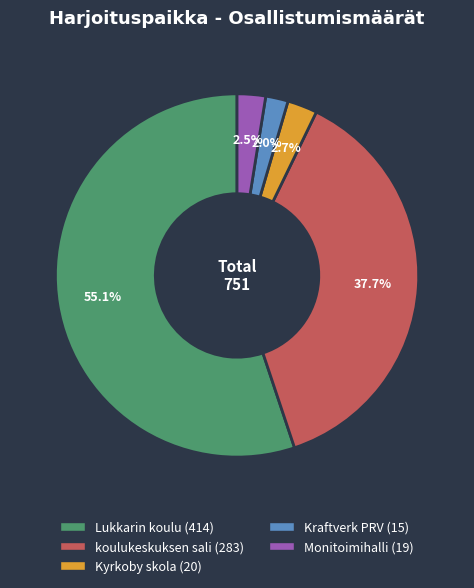

Between Monitoimihalli and koulukeskuksen sali, which is larger?

koulukeskuksen sali